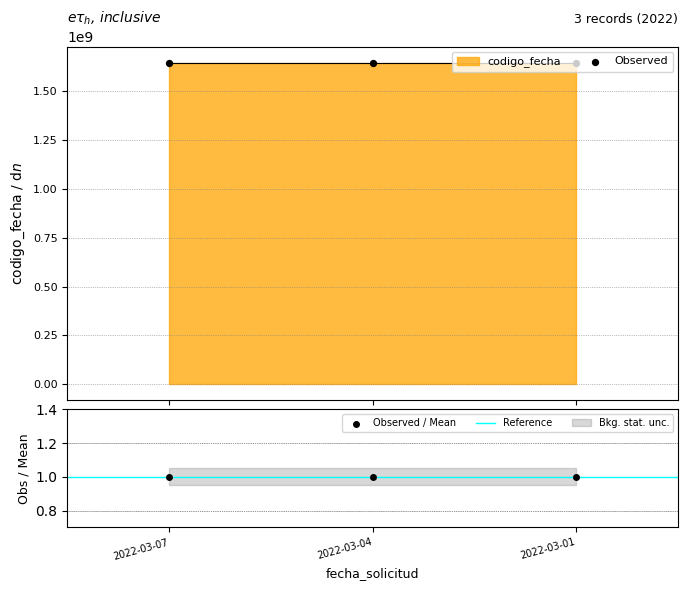

Between 2022-03-04 and 2022-03-01, which is larger?

2022-03-04